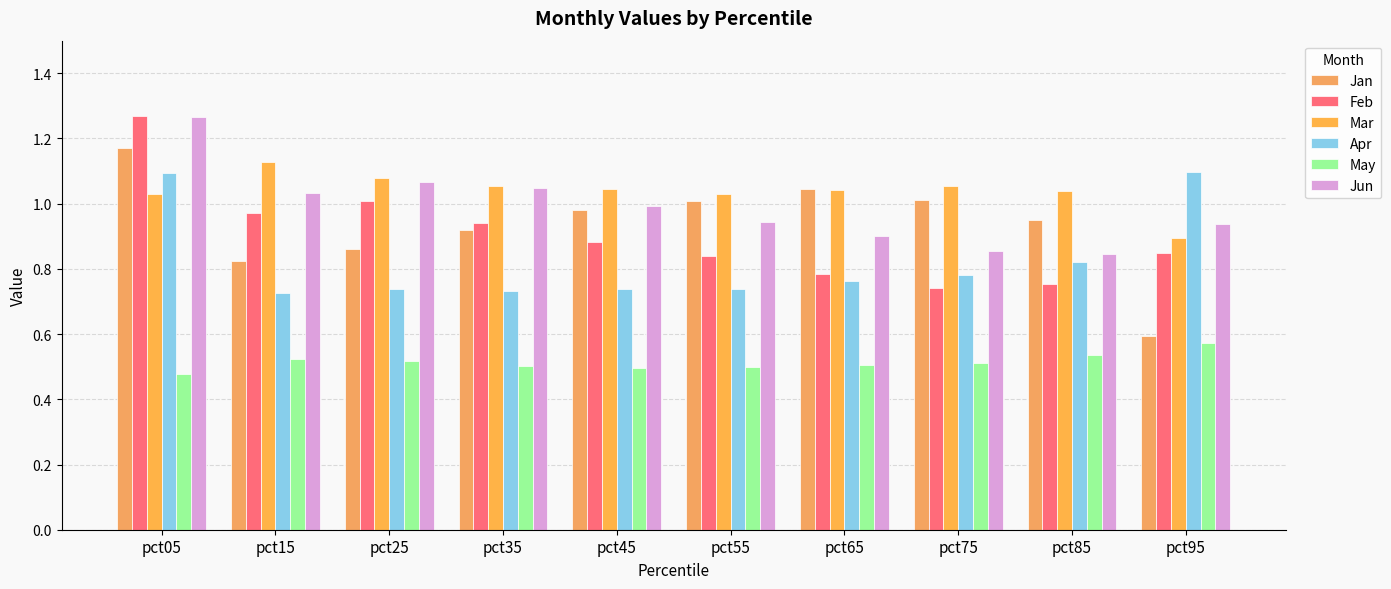

Is the value of Jun at pct75 greater than the value of Apr at pct15?

Yes